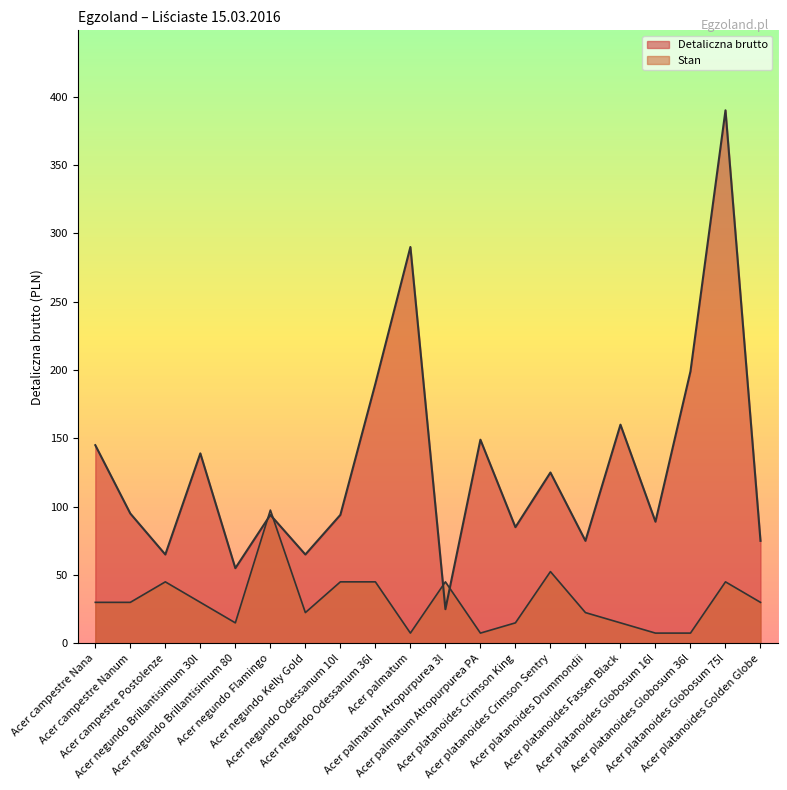

Which series changed the most between Acer campestre Nanum and Acer palmatum Atropurpurea 3l?

Detaliczna brutto